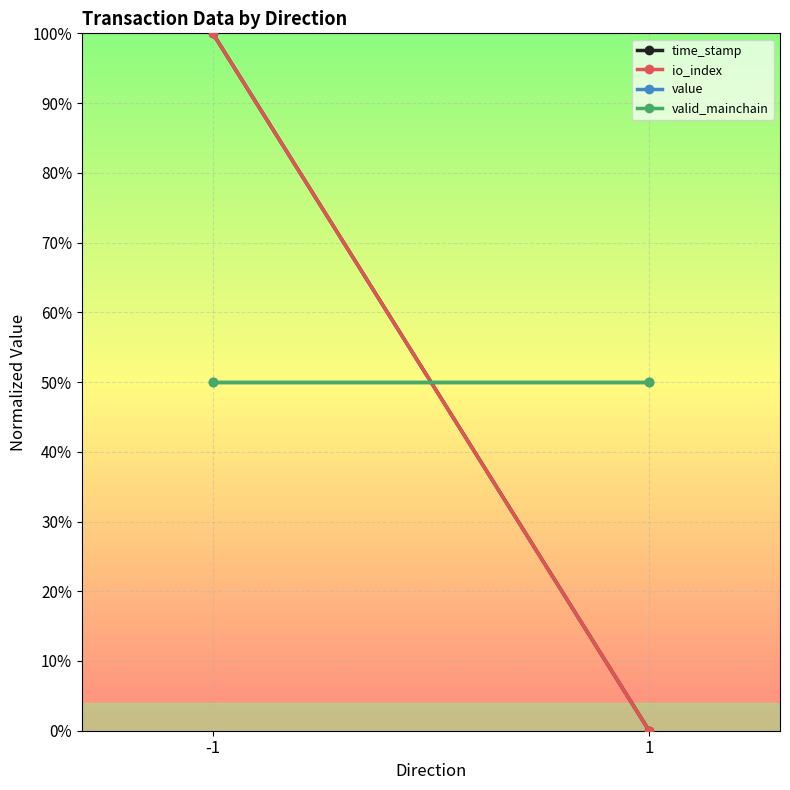

At which label is value closest to 0?

-1